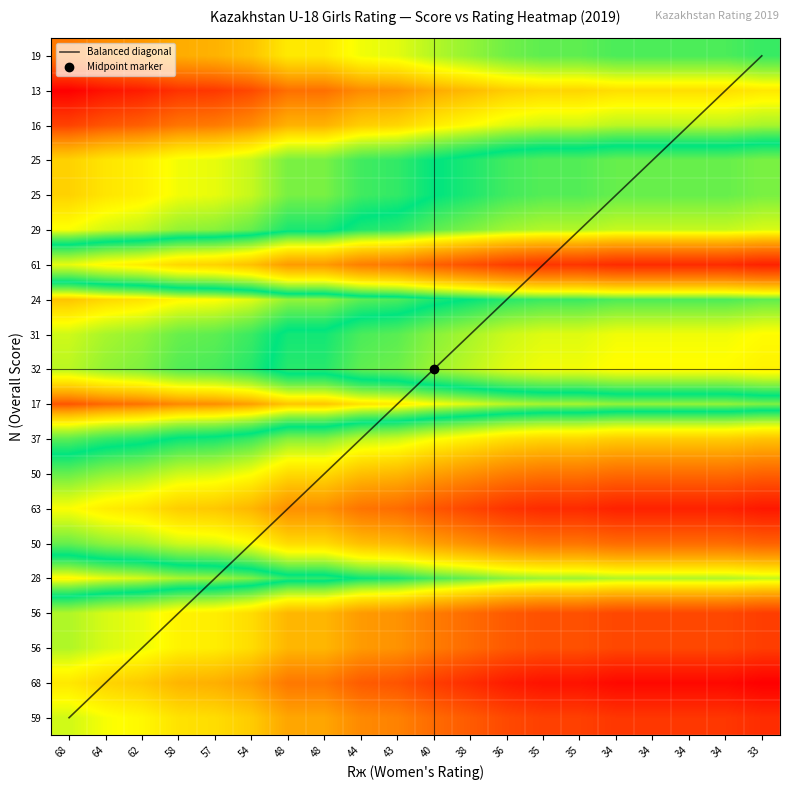

Reading left to right, transcribe all the data shown in this chart.

0.5	0.5	0.5	0.6	0.6	0.6	0.7	0.7	0.7	0.7	0.8	0.8	0.9	0.9	0.9	0.9	0.9	0.9	0.9	1.0